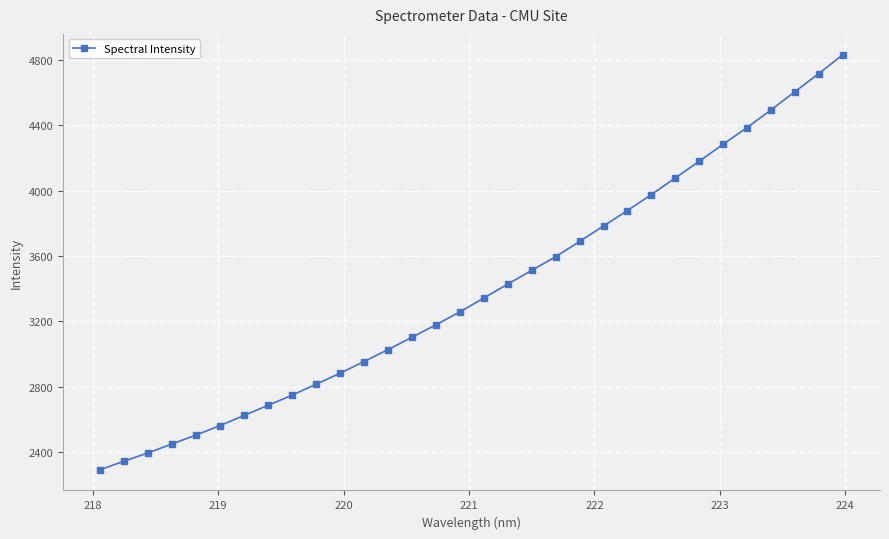

True or false: there are more than 2 points higher than both neighbors.

False